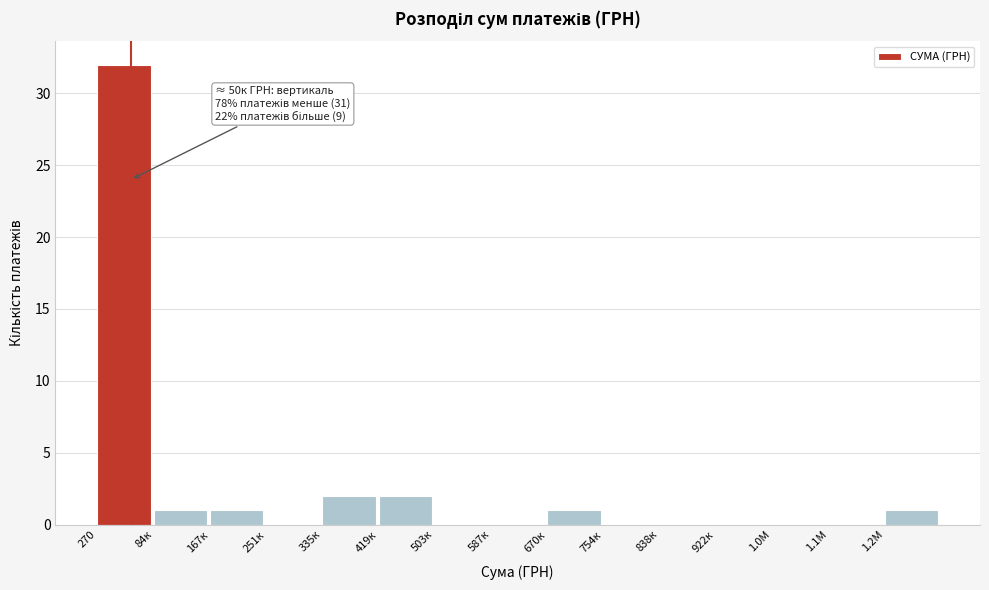

Reading right to left, transcribe all the data shown in this chart.

1.2М=1	1.1М=0	1.0М=0	922к=0	838к=0	754к=0	670к=1	587к=0	503к=0	419к=2	335к=2	251к=0	167к=1	84к=1	270=32